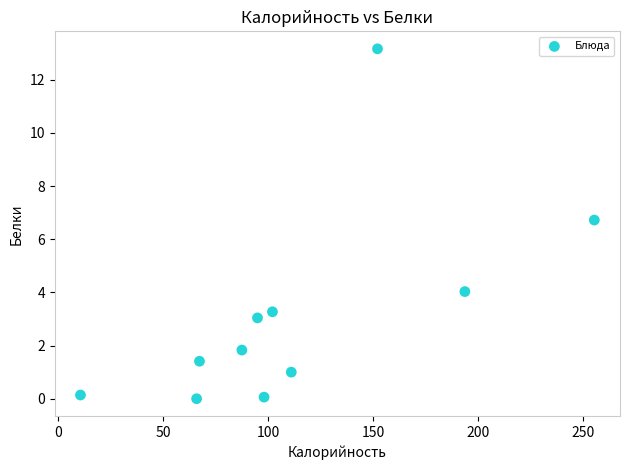

What Y value in the scatter plot is closest to 6?

6.7